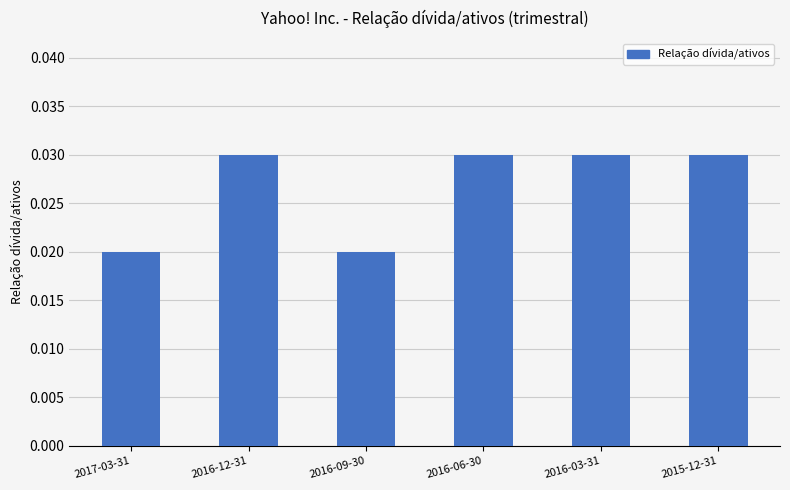

Count the values in the range 0 to 1.

6